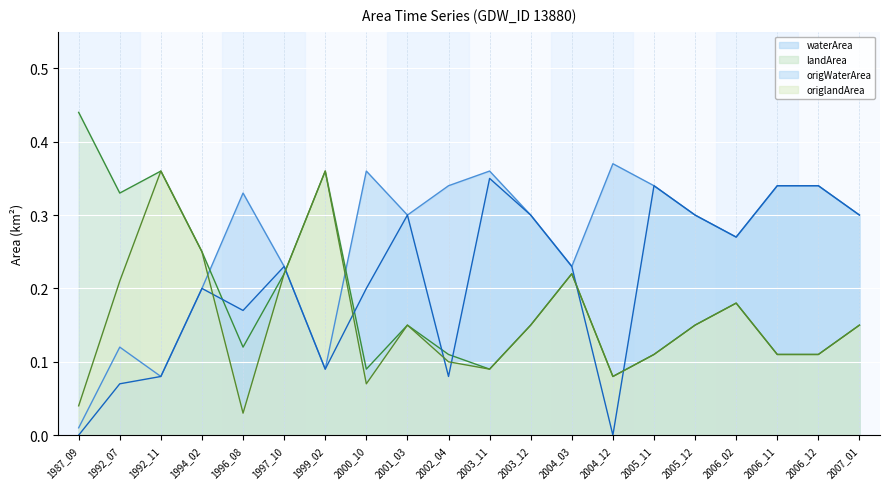

At how many categories does at least one series exceed 0?

20